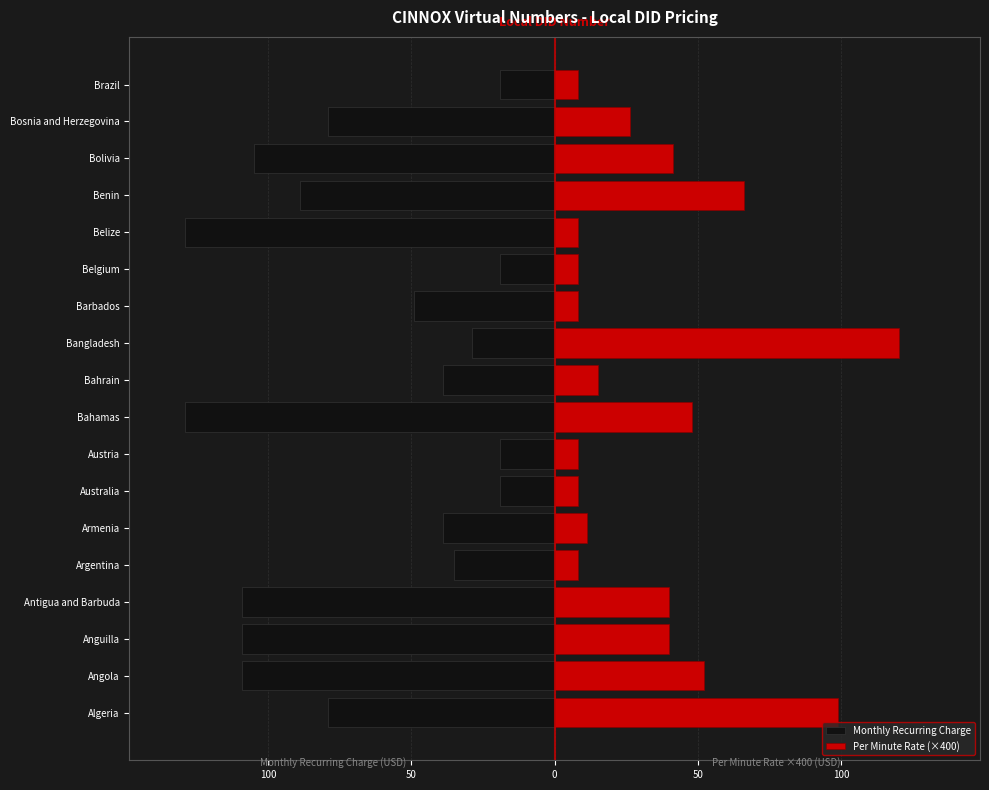

What is the difference between the highest and lowest values at 50?

149.0